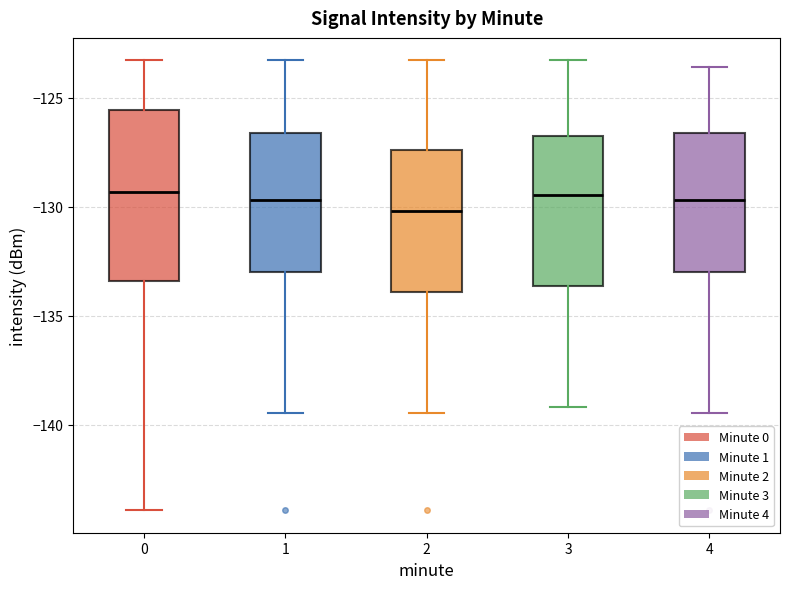

Where is the lower edge of the box at x = 4 on the y-axis? The values are not printed on the chart, so give them approximately, as read against the axis.

-133.0